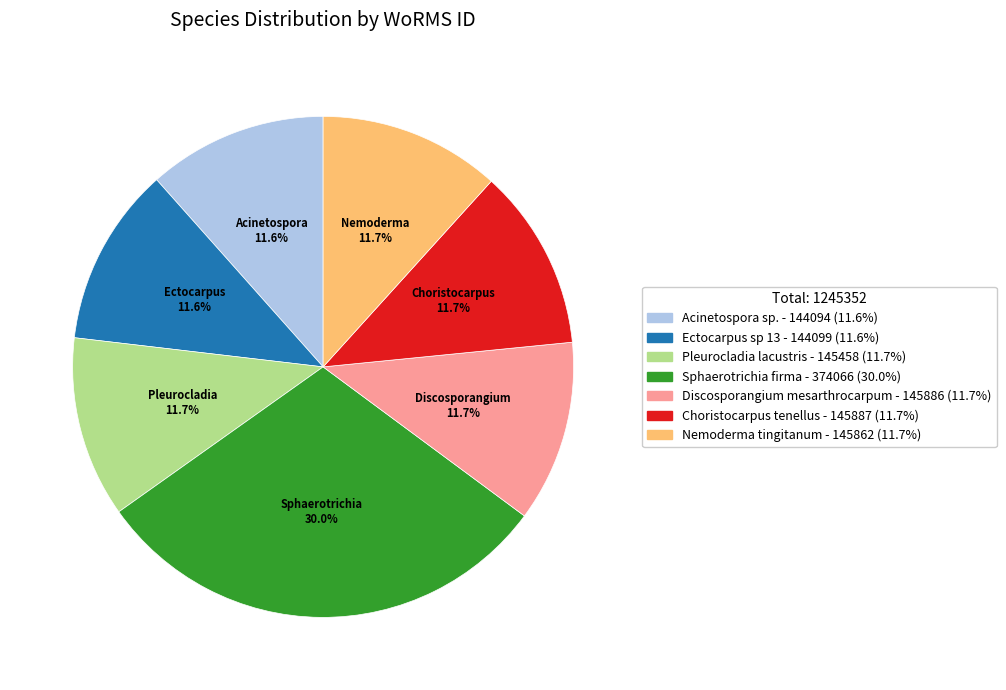

True or false: Choristocarpus tenellus accounts for 2% of the total.

False